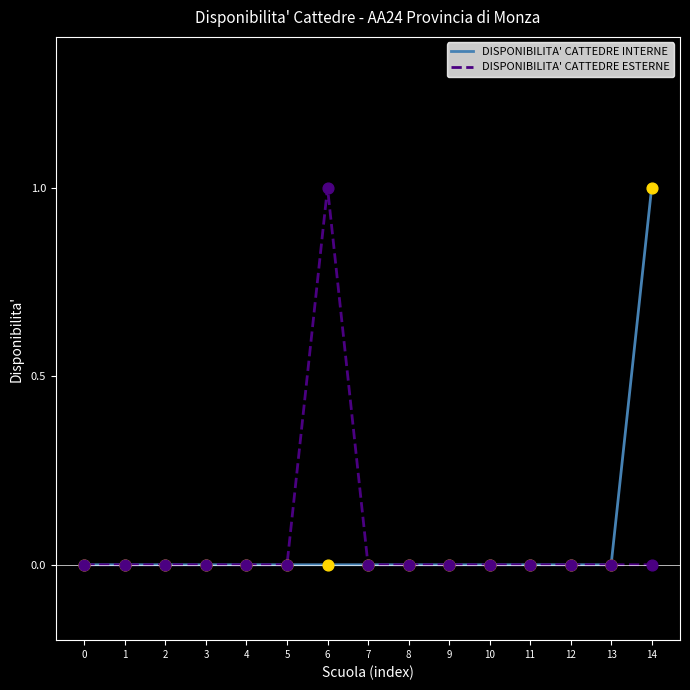

Is the value of DISPONIBILITA' CATTEDRE INTERNE at 3 greater than the value of DISPONIBILITA' CATTEDRE ESTERNE at 6?

No